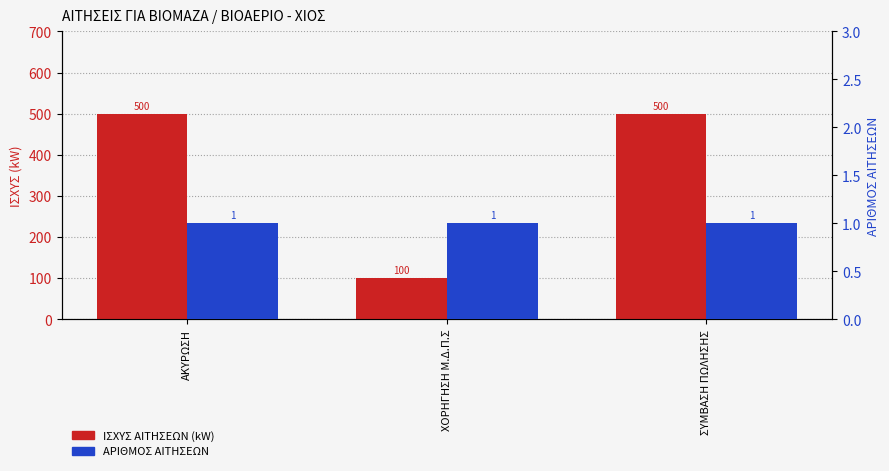

What is the lowest value of the ΙΣΧΥΣ ΑΙΤΗΣΕΩΝ (kW) series?

100